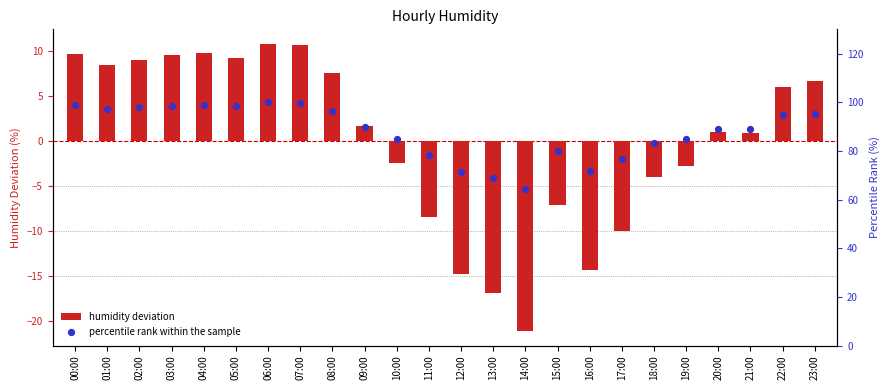

Is the value of humidity deviation at 09:00 greater than the value of percentile rank within the sample at 03:00?

No